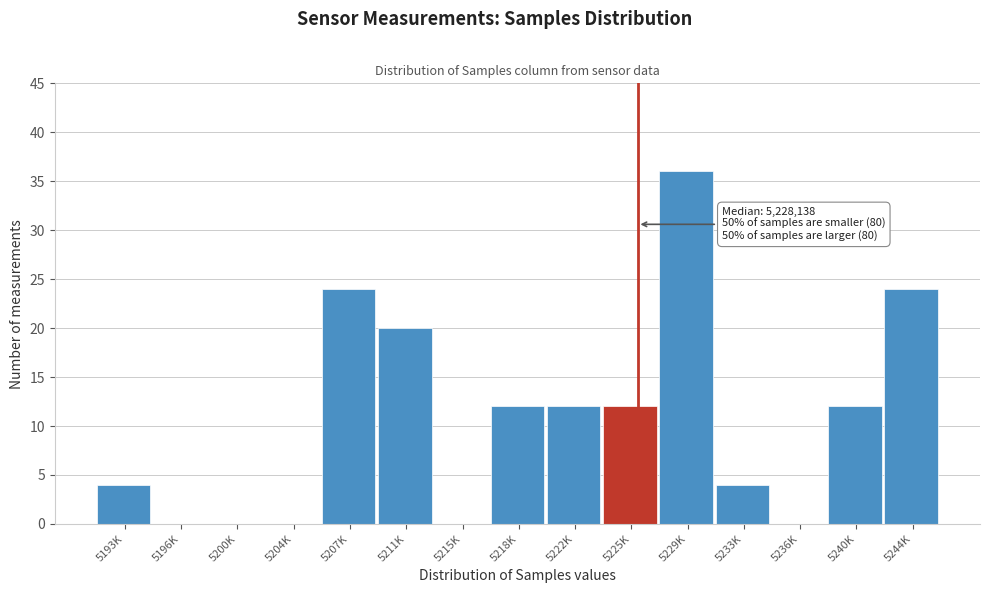

Reading left to right, what are all the values shown in this chart?

5193K=4	5196K=0	5200K=0	5204K=0	5207K=24	5211K=20	5215K=0	5218K=12	5222K=12	5225K=12	5229K=36	5233K=4	5236K=0	5240K=12	5244K=24